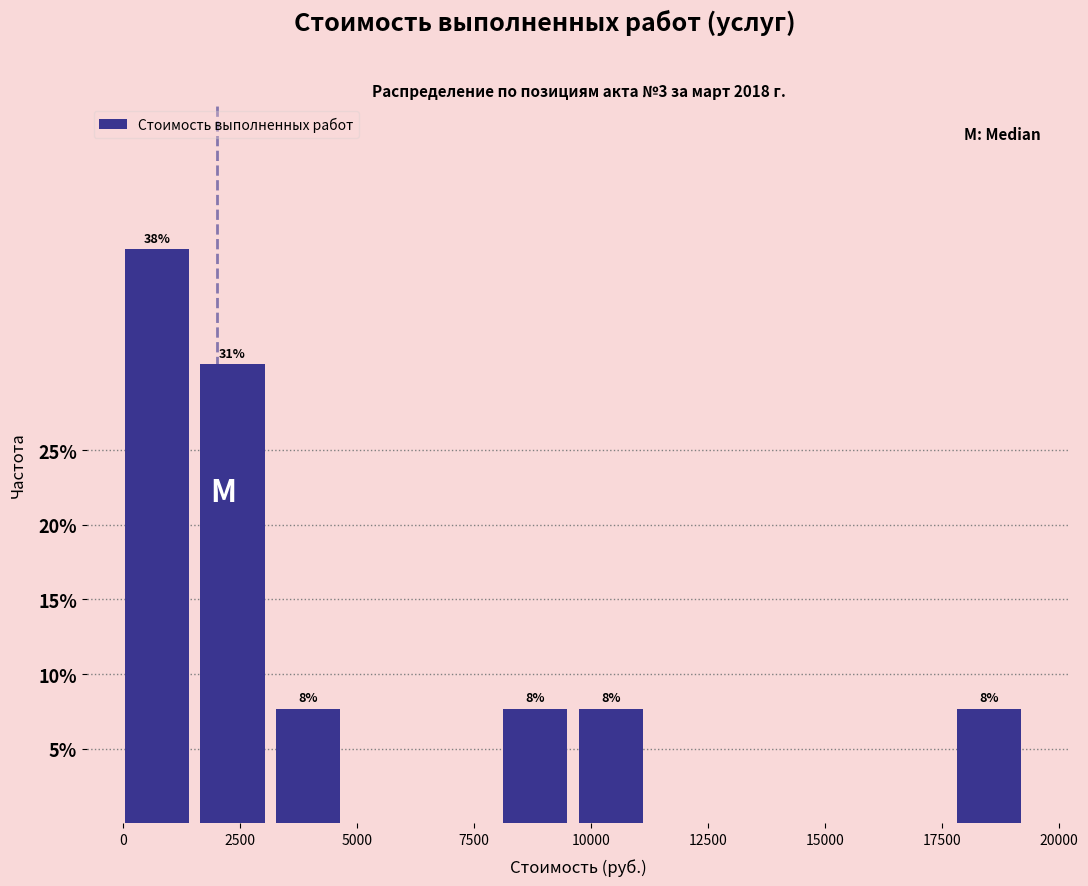

Around what value on the x-axis is the tallest bar? Give the approximate position of its centre, as read against the axis.

500